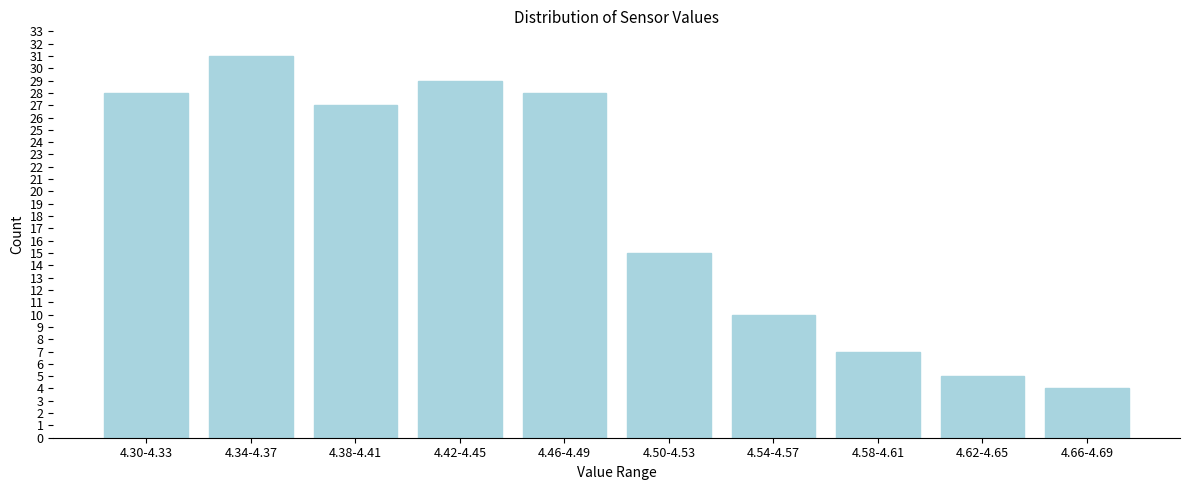

Reading right to left, list all the values displayed in this chart.

4	5	7	10	15	28	29	27	31	28